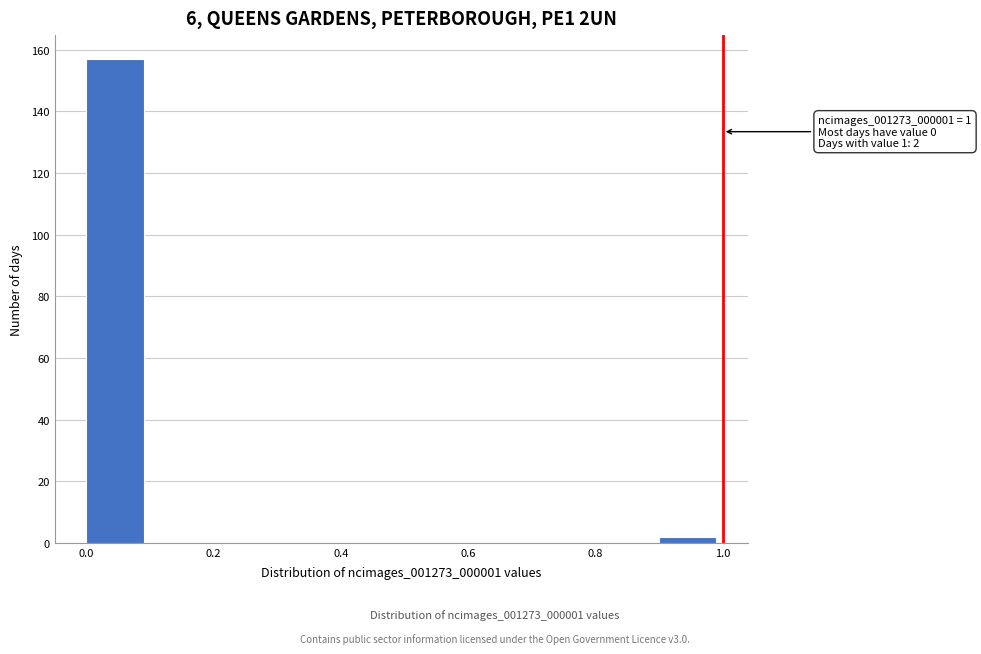

Over which range of the x-axis is the bar tallest?

0.0 to 0.1